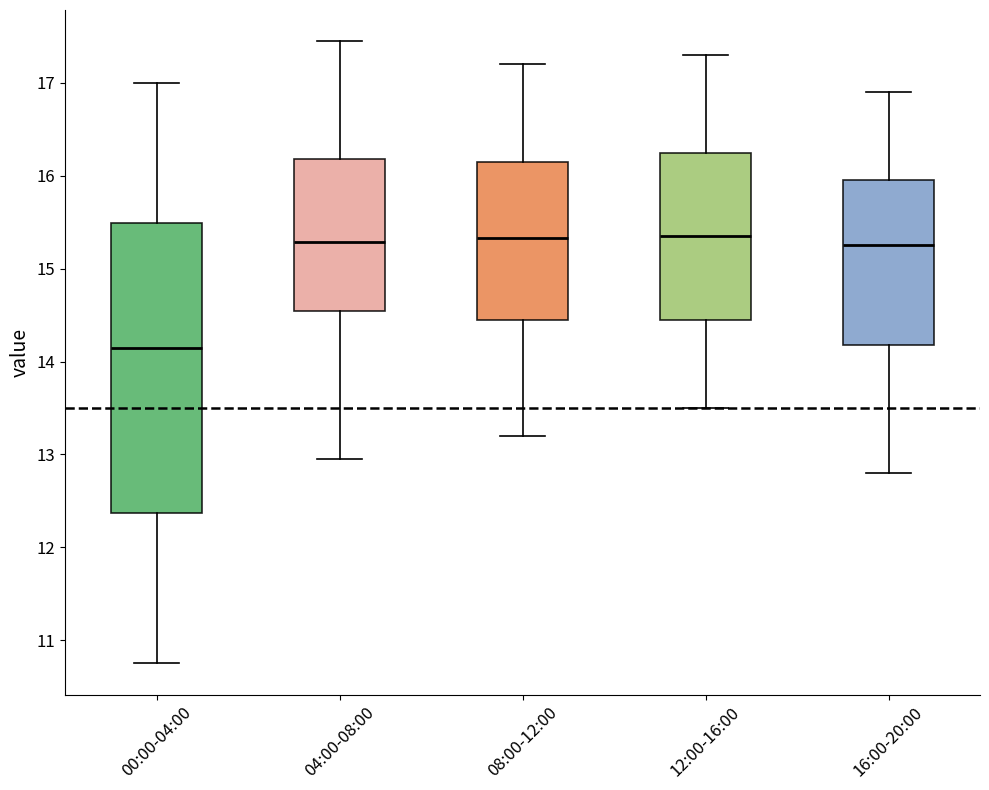

Reading left to right, read every box against the y-axis: the position of its median line, the range the box covers, and the ends of its whiskers. The values are not printed on the chart, so give them approximately, as read against the axis.

00:00-04:00: median 14.1, box 12.4 to 15.5, whiskers 10.8 to 17.0
04:00-08:00: median 15.3, box 14.5 to 16.2, whiskers 13.0 to 17.5
08:00-12:00: median 15.3, box 14.5 to 16.2, whiskers 13.2 to 17.2
12:00-16:00: median 15.4, box 14.5 to 16.3, whiskers 13.5 to 17.3
16:00-20:00: median 15.3, box 14.2 to 16.0, whiskers 12.8 to 16.9